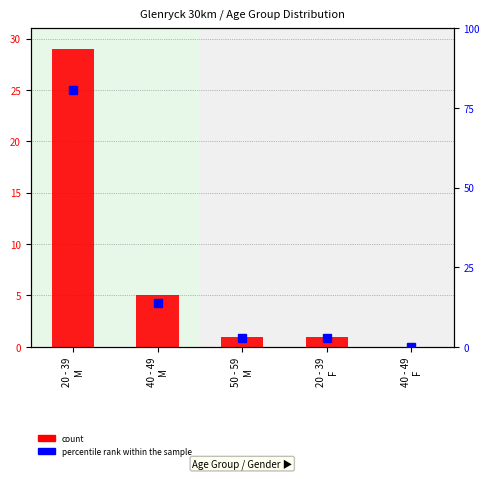

What is the difference between the maximum and minimum values?

29